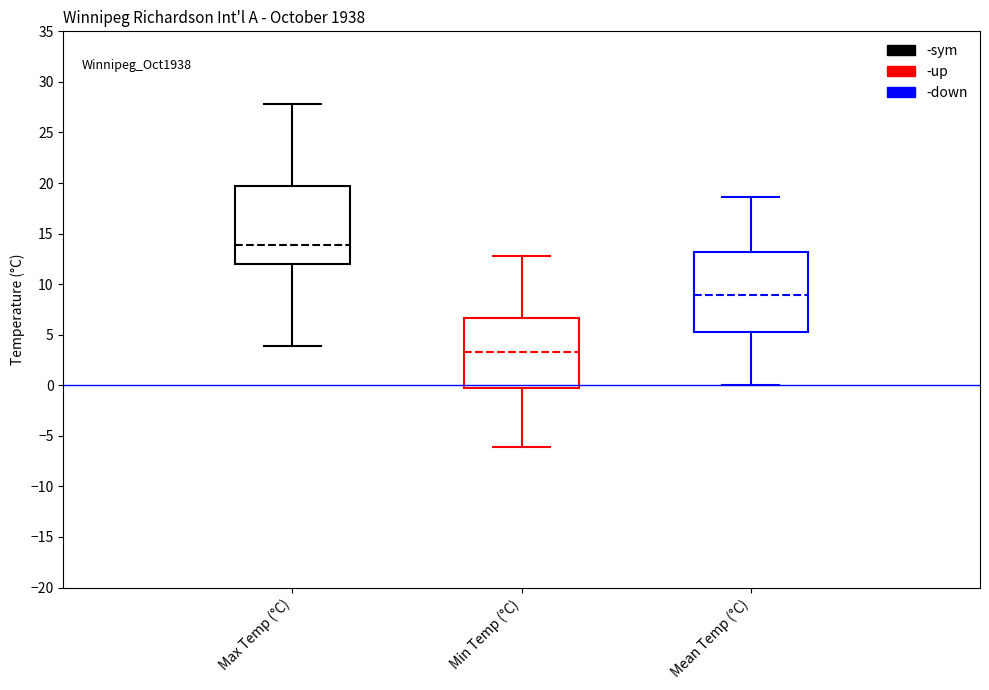

Reading left to right, read every box against the y-axis: the position of its median line, the range the box covers, and the ends of its whiskers. The values are not printed on the chart, so give them approximately, as read against the axis.

Max Temp (°C): median 14.0, box 12.0 to 19.5, whiskers 4.0 to 28.0
Min Temp (°C): median 3.5, box -0.5 to 6.5, whiskers -6.0 to 13.0
Mean Temp (°C): median 9.0, box 5.5 to 13.0, whiskers 0.0 to 18.5